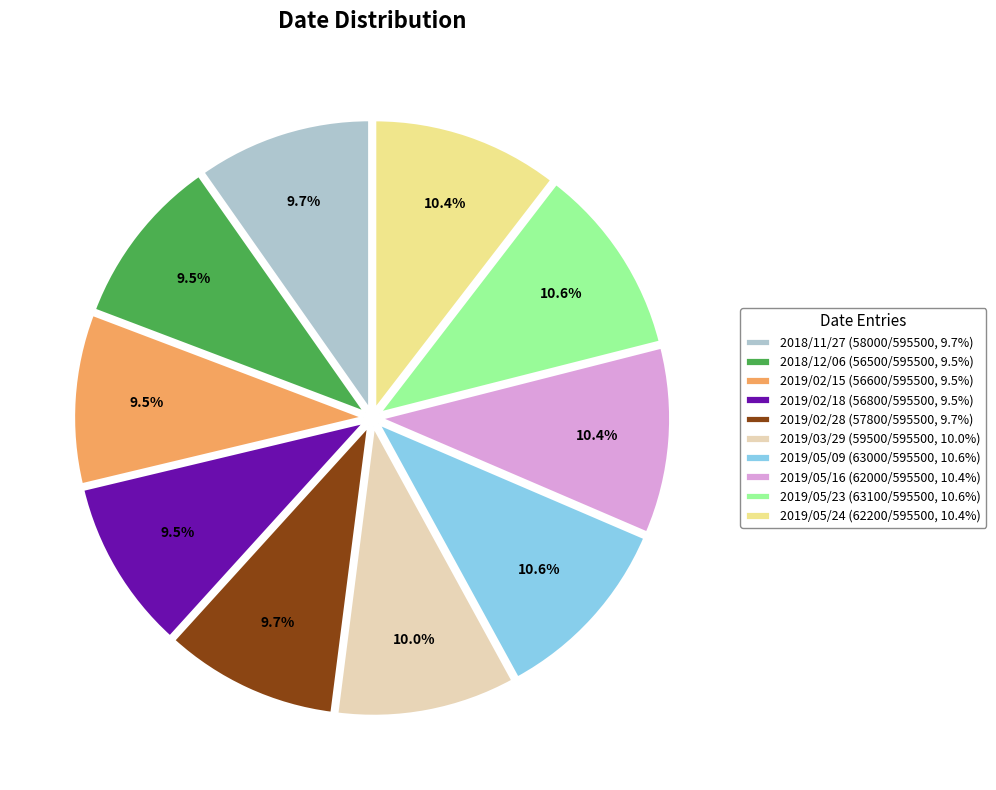

What percentage do 2018/12/06 and 2019/05/24 together represent?

19.9%